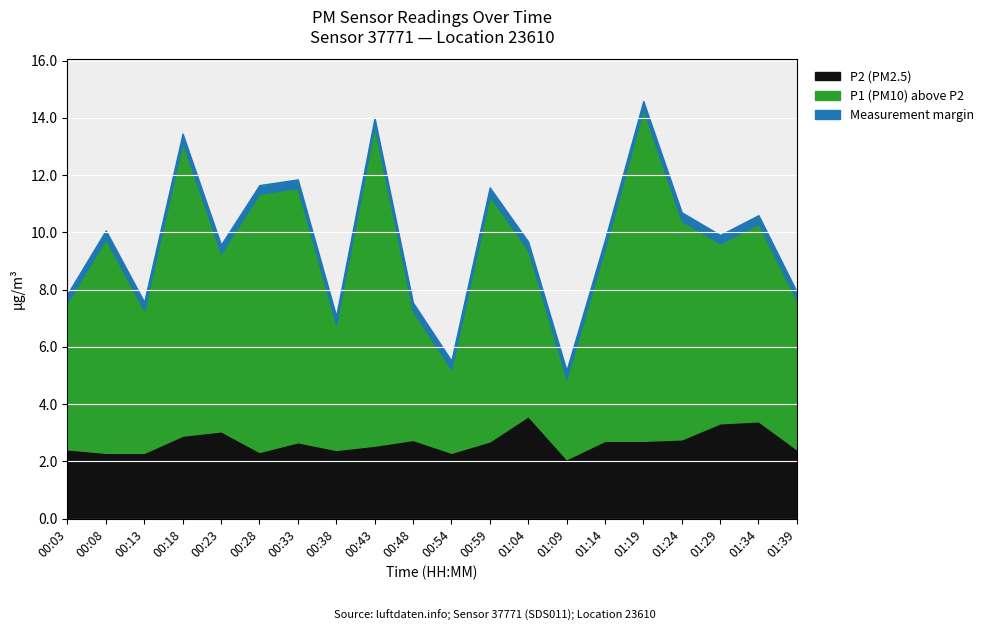

Reading left to right, extract all data points from this chart.

P1: 5.1	7.5	5.0	10.2	6.2	9.0	8.9	4.4	11.2	4.5	2.9	8.6	5.8	2.8	6.7	11.6	7.6	6.3	6.9	5.2
P2: 2.4	2.3	2.3	2.9	3.0	2.3	2.7	2.4	2.5	2.8	2.3	2.7	3.6	2.1	2.7	2.7	2.8	3.3	3.4	2.4